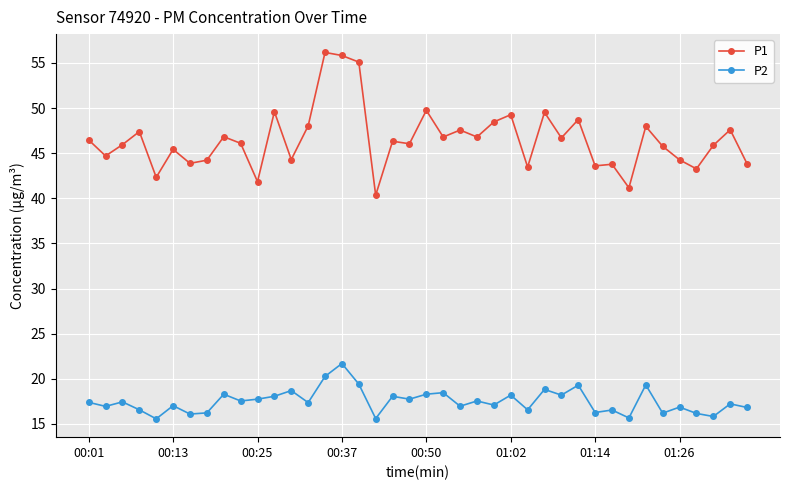

What is the highest value of the P2 series?

21.7